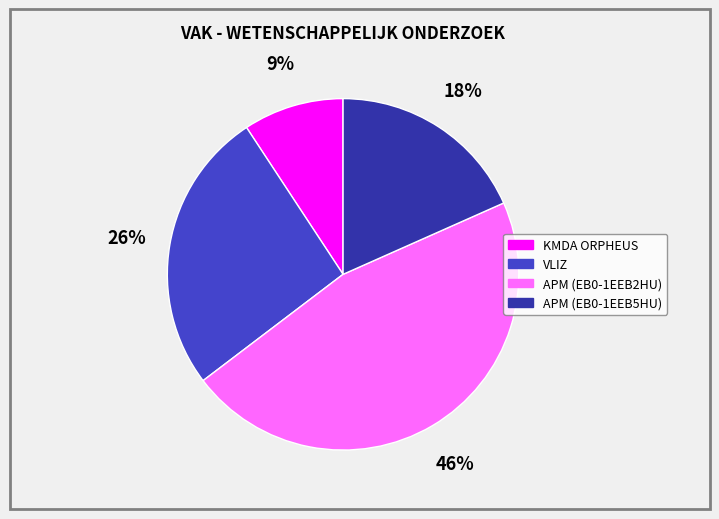

True or false: VLIZ accounts for 26% of the total.

True